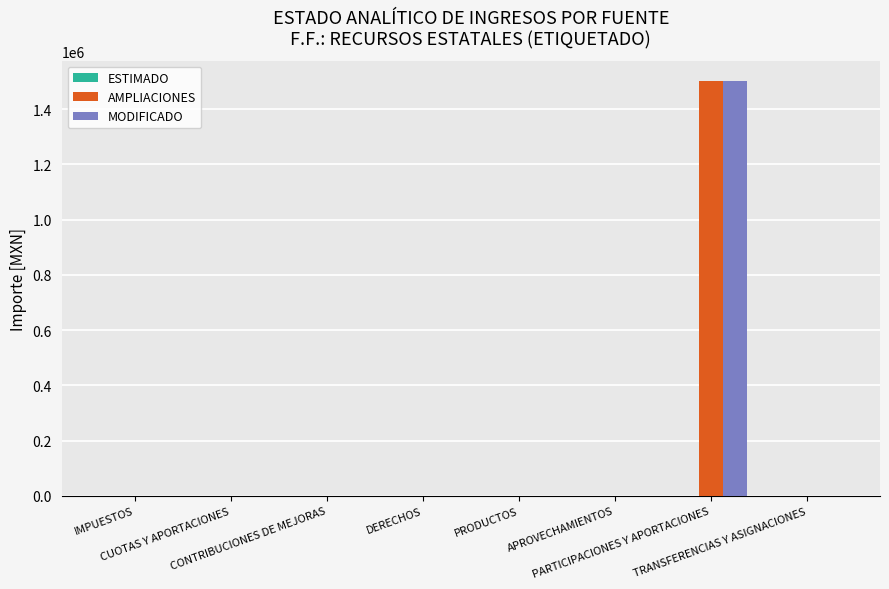

What is the maximum value for AMPLIACIONES?

1500000